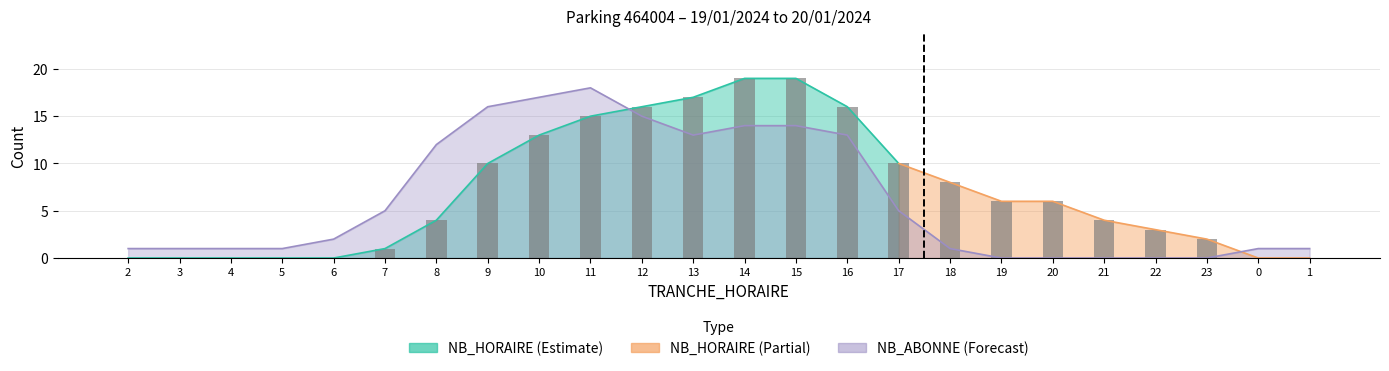

The value of NB_ABONNE at 16 is 3. True or false?

False